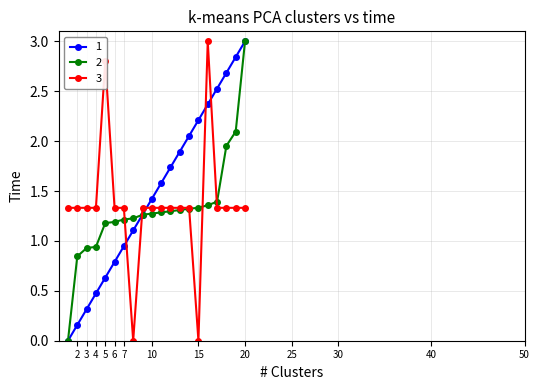

What is the maximum value shown in the chart?

3.0